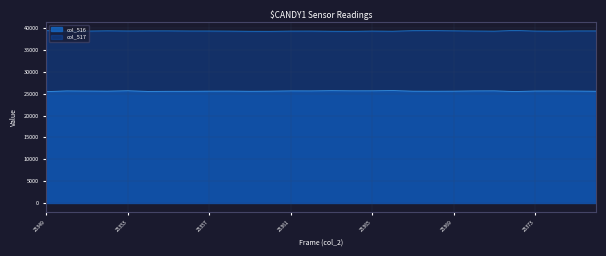

True or false: col_516 and col_517 cross at least once.

False